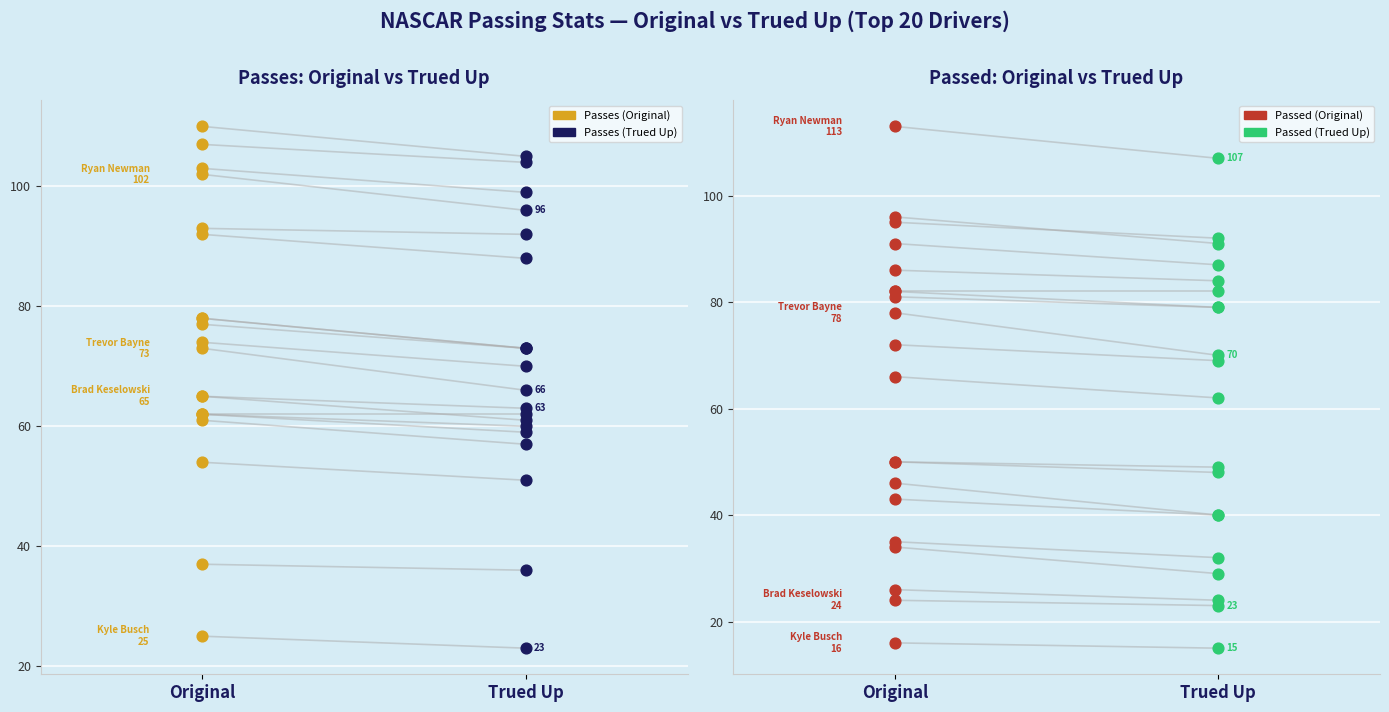

Which series reaches the minimum Y coordinate?

Passed (Trued Up)